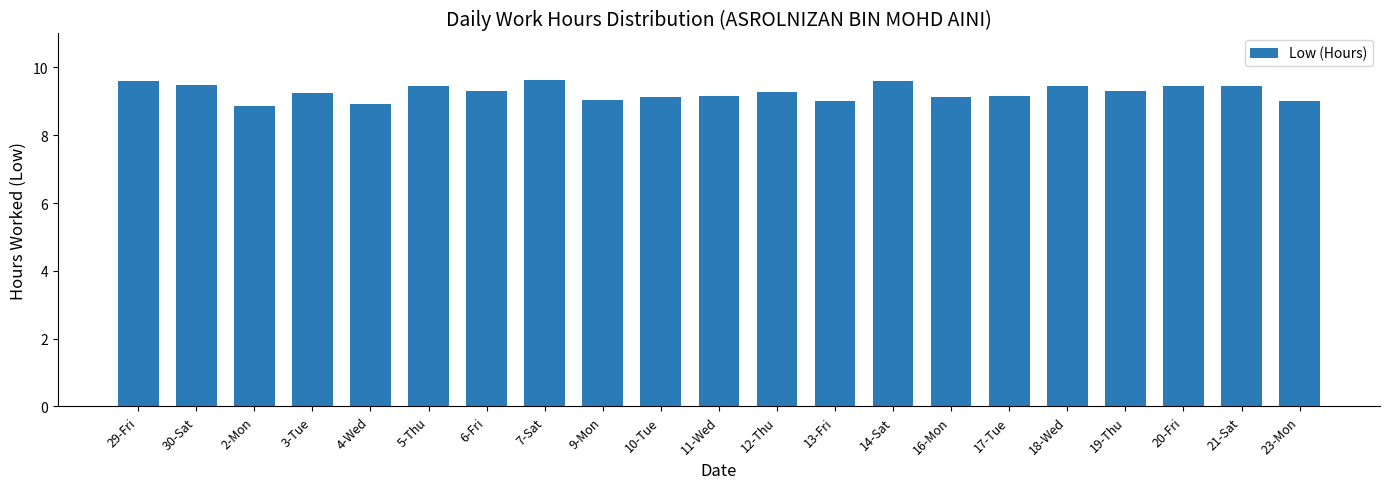

What is the ratio of the value at 18-Wed to the value at 4-Wed?

1.1